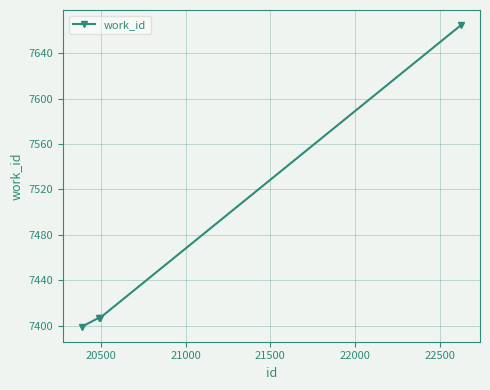

What is the average value?

7470